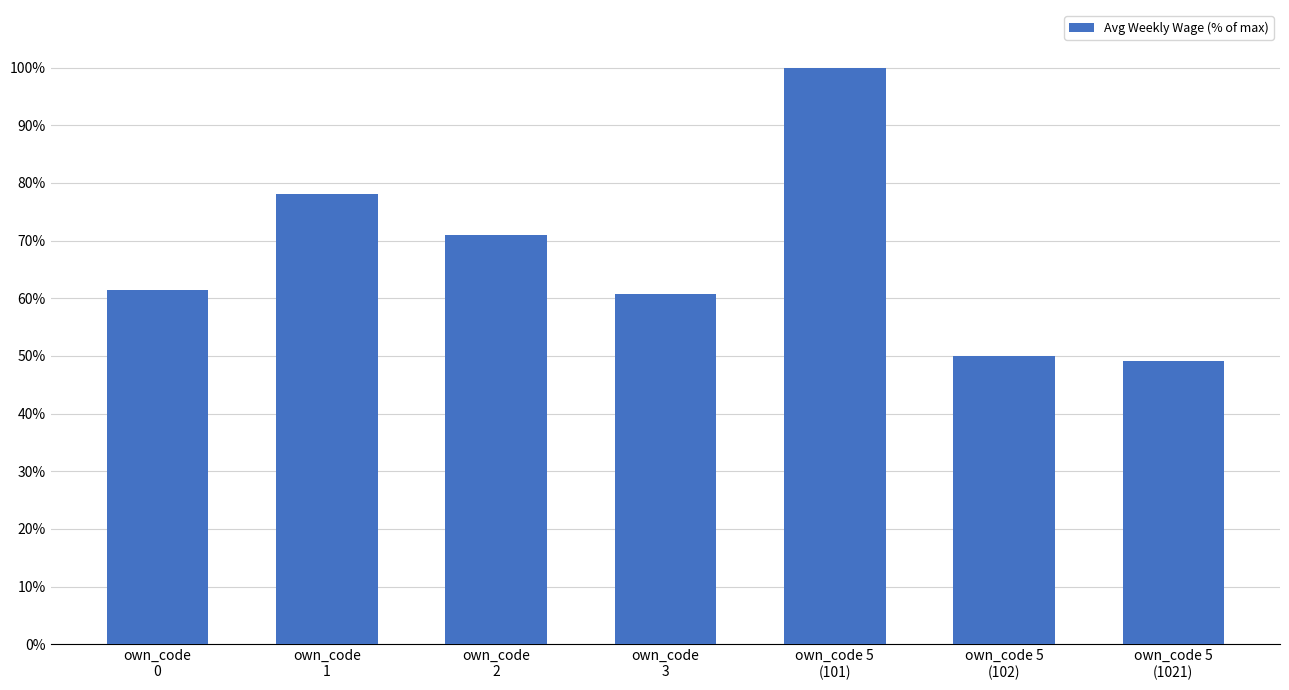

What is the label of the 1st bar from the right?

own_code 5
(1021)